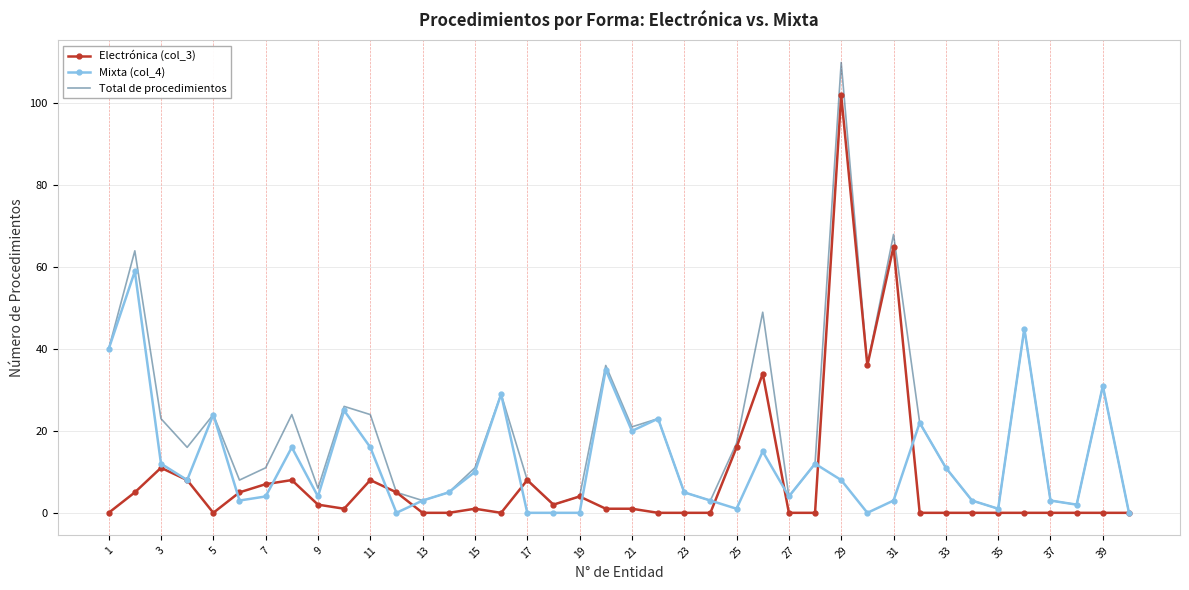

What is the difference between the maximum and second lowest values in the Total de procedimientos series?

109